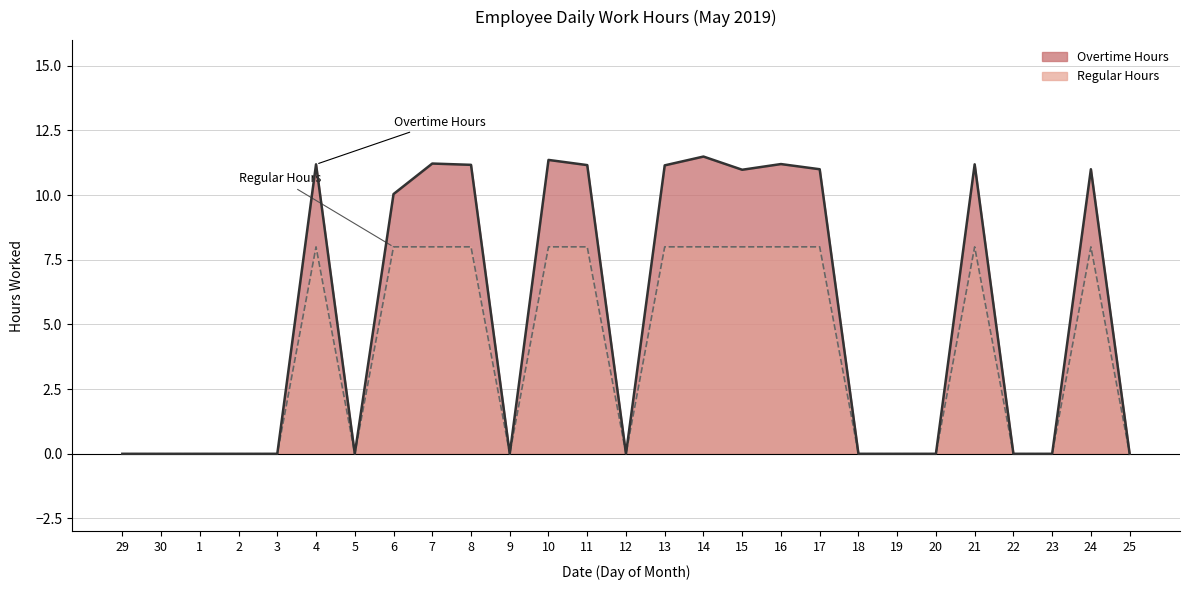

Does the chart display data point markers on the line(s)?

No